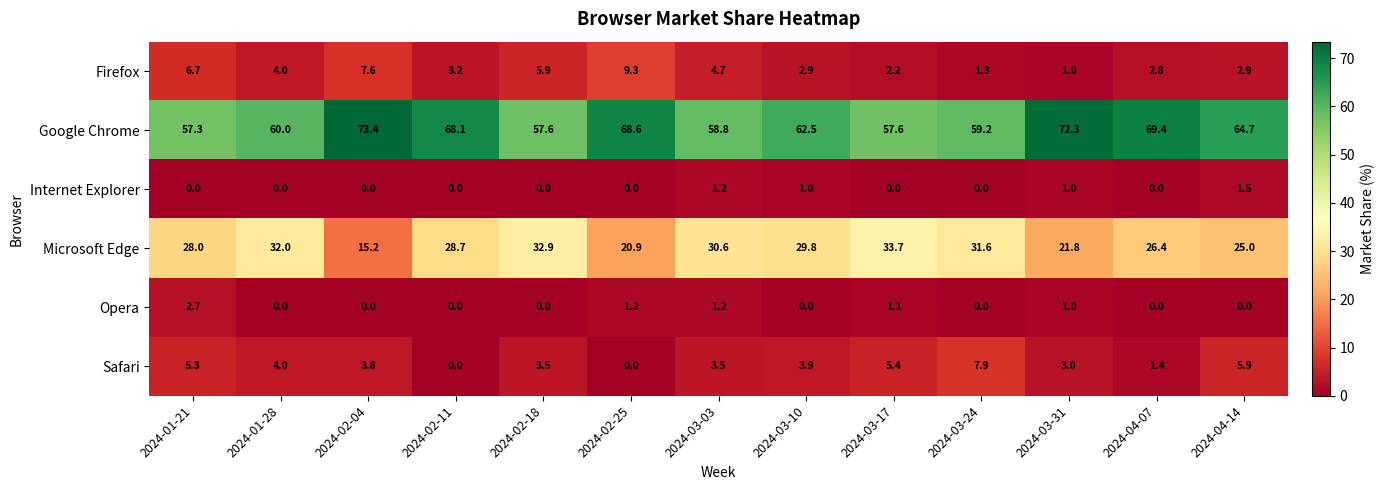

At how many categories does at least one series exceed 46?

13